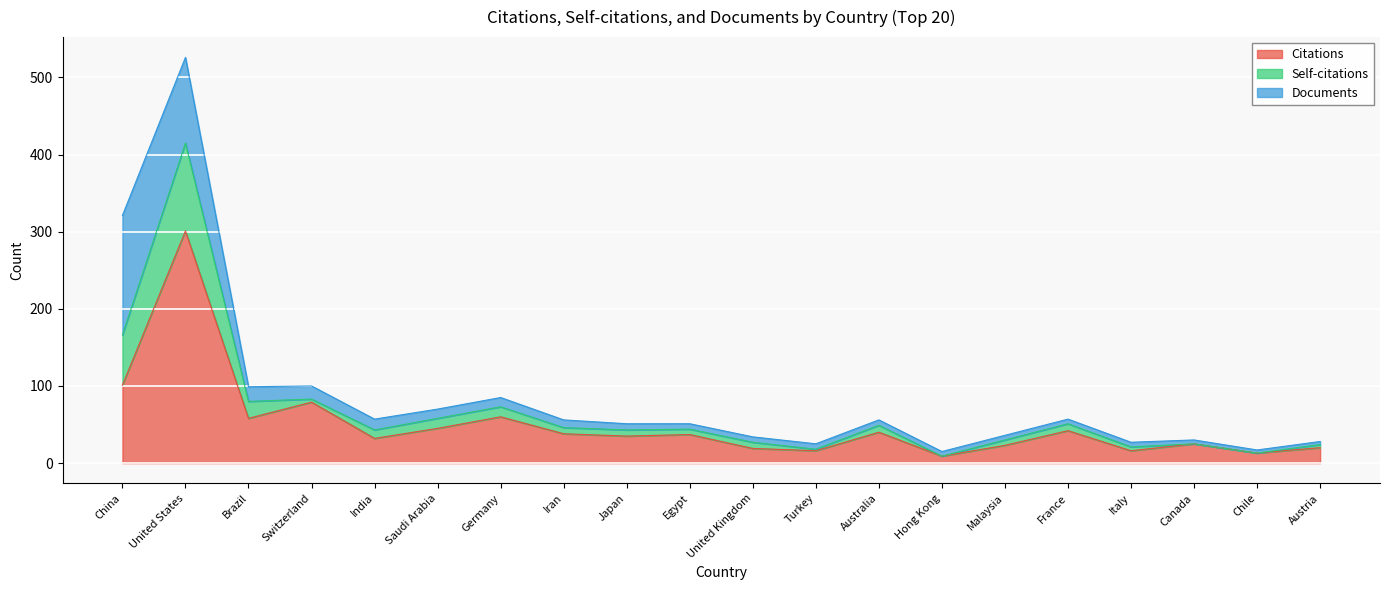

What are all the series names shown in the legend?

Citations, Self-citations, Documents